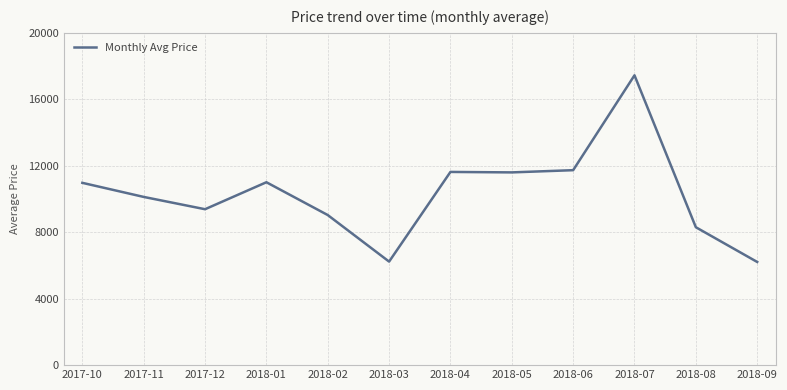

What is the minimum value shown in the chart?

6210.7